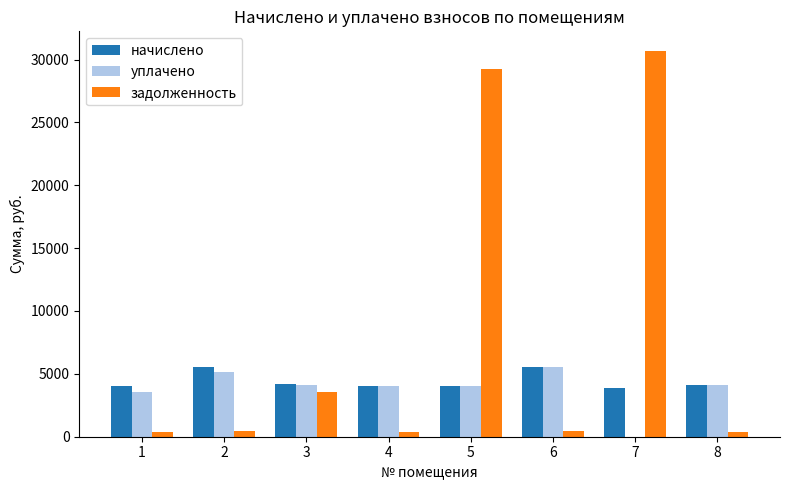

How many categories are shown in the chart?

8